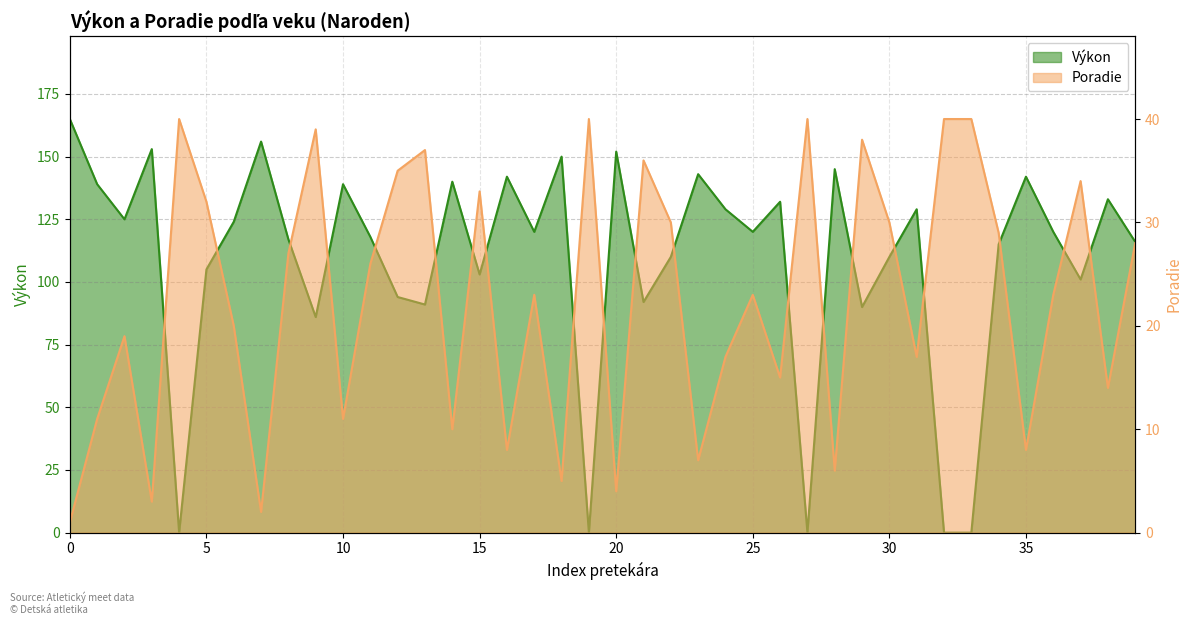

What is the approximate value of Výkon at 16, to the nearest 10?

150